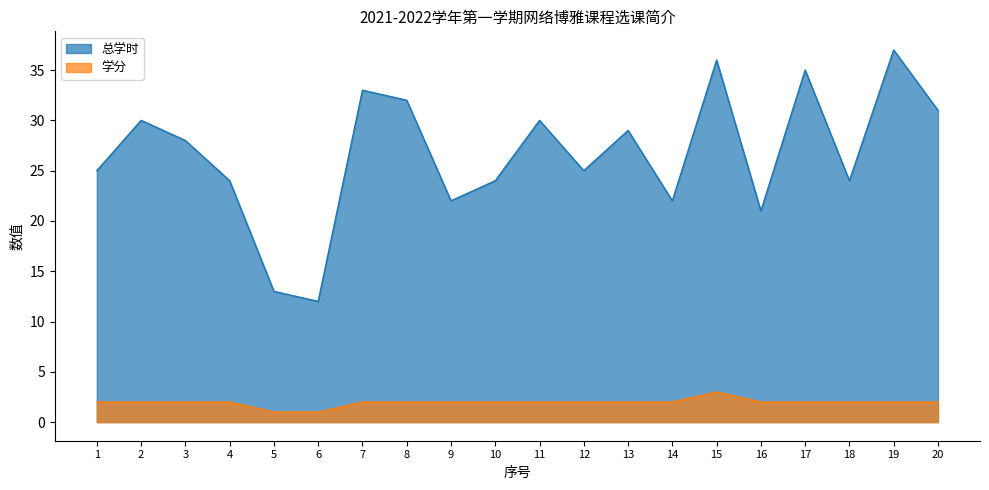

True or false: 总学时 and 学分 cross at least once.

False